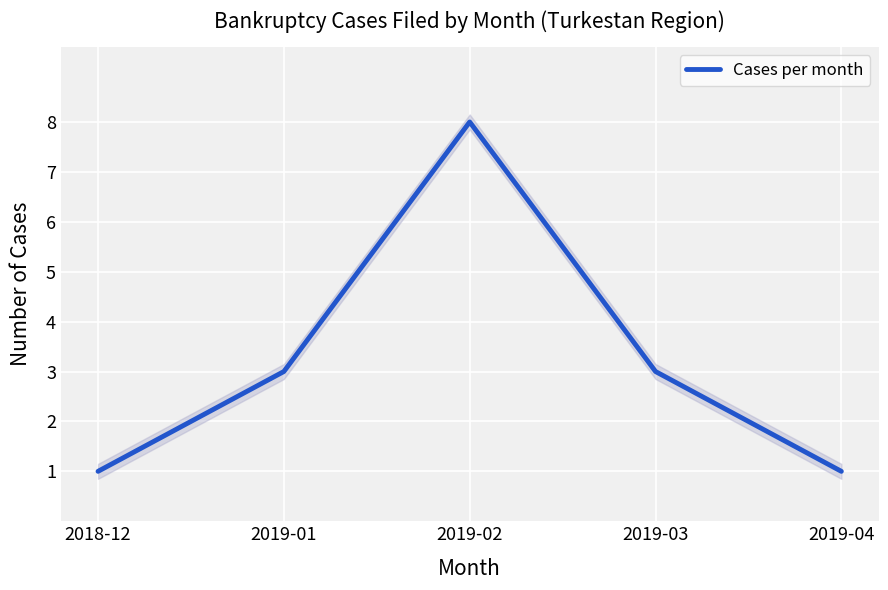

What is the value of the 5th point from the left?

1